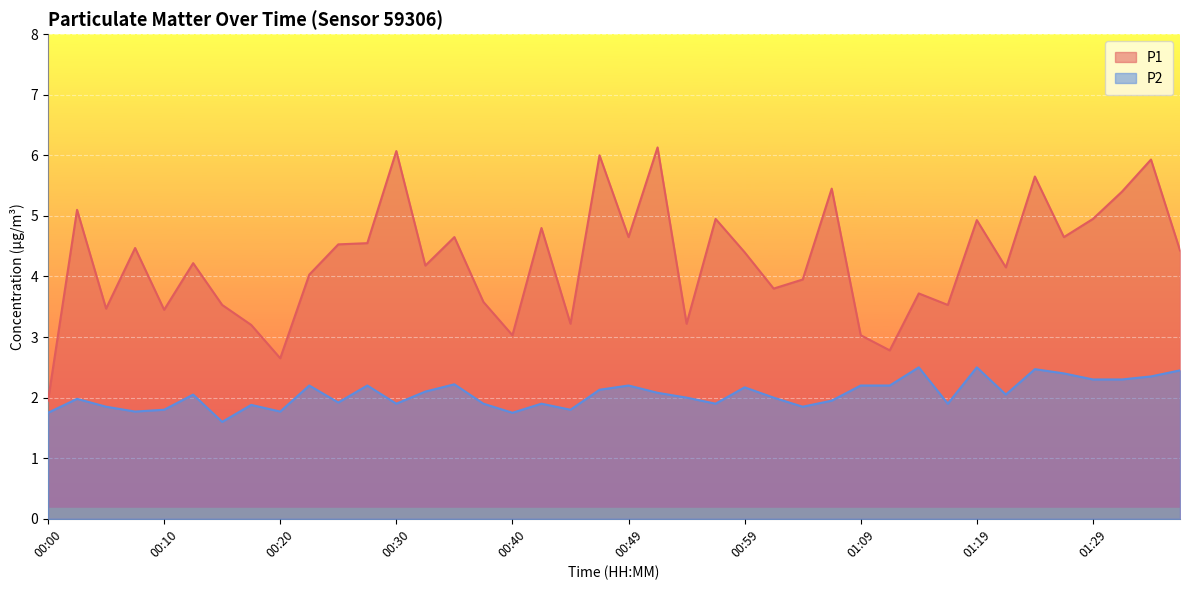

Is it true that P2 equals 2.2 at 01:09?

True